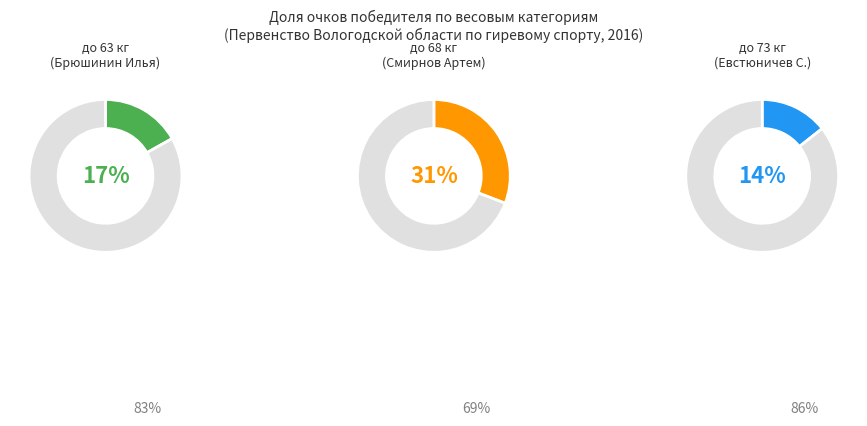

Is it true that Юрышев Антон is 1% of the pie?

False